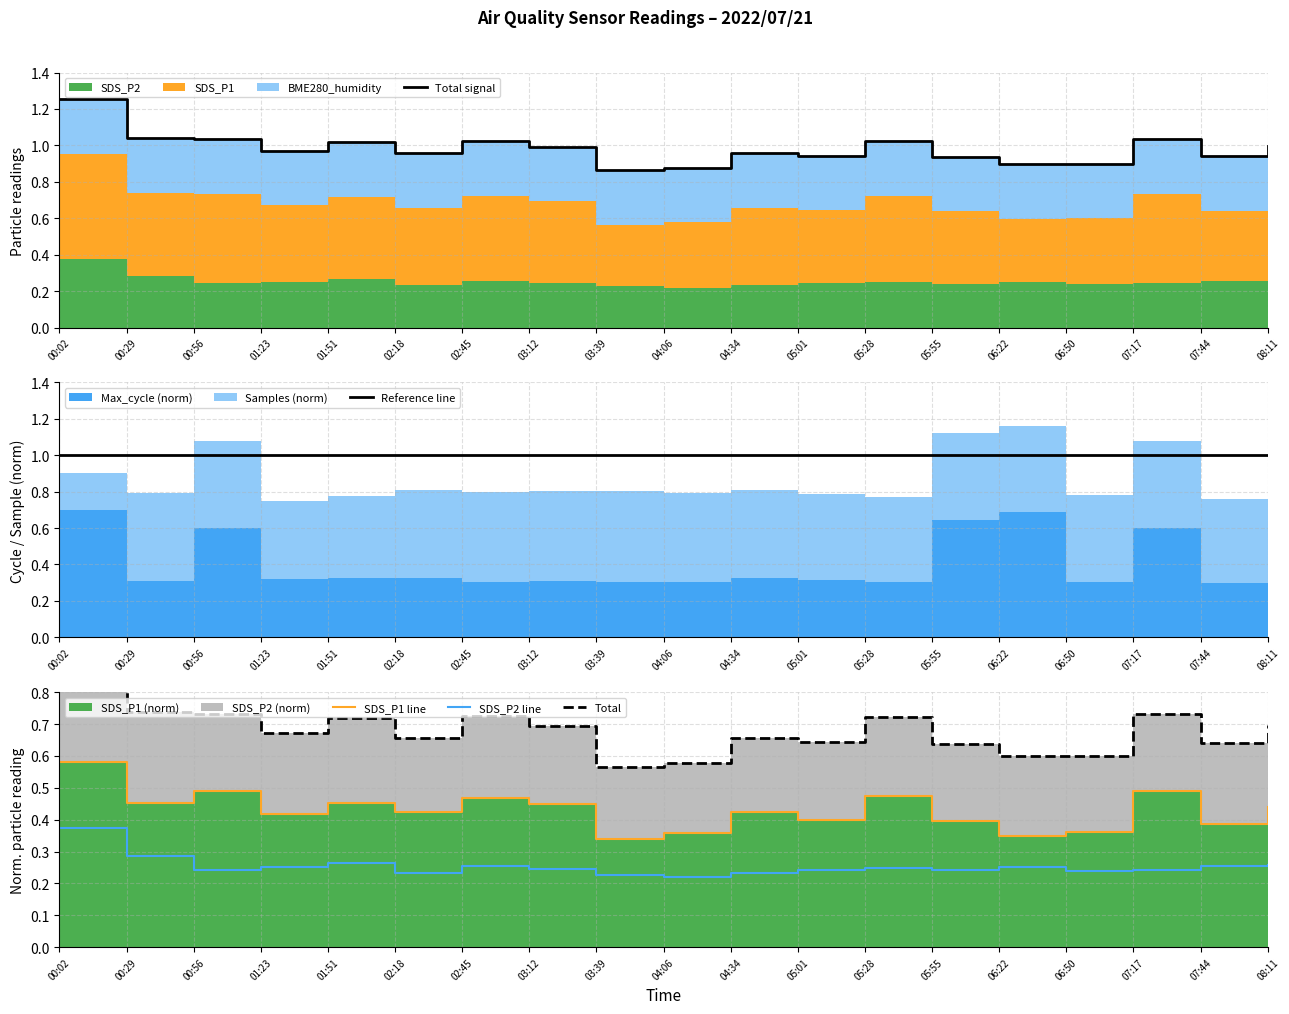

Reading left to right, extract all data points from this chart.

Total signal: 1.3	1.0	1.0	1.0	1.0	1.0	1.0	1.0	0.9	0.9	1.0	0.9	1.0	0.9	0.9	0.9	1.0	0.9	1.0
Reference line: 1.0	1.0	1.0	1.0	1.0	1.0	1.0	1.0	1.0	1.0	1.0	1.0	1.0	1.0	1.0	1.0	1.0	1.0	1.0
SDS_P1 line: 0.6	0.5	0.5	0.4	0.5	0.4	0.5	0.4	0.3	0.4	0.4	0.4	0.5	0.4	0.3	0.4	0.5	0.4	0.4
SDS_P2 line: 0.4	0.3	0.2	0.3	0.3	0.2	0.3	0.2	0.2	0.2	0.2	0.2	0.2	0.2	0.3	0.2	0.2	0.3	0.3
Total: 1.0	0.7	0.7	0.7	0.7	0.7	0.7	0.7	0.6	0.6	0.7	0.6	0.7	0.6	0.6	0.6	0.7	0.6	0.7